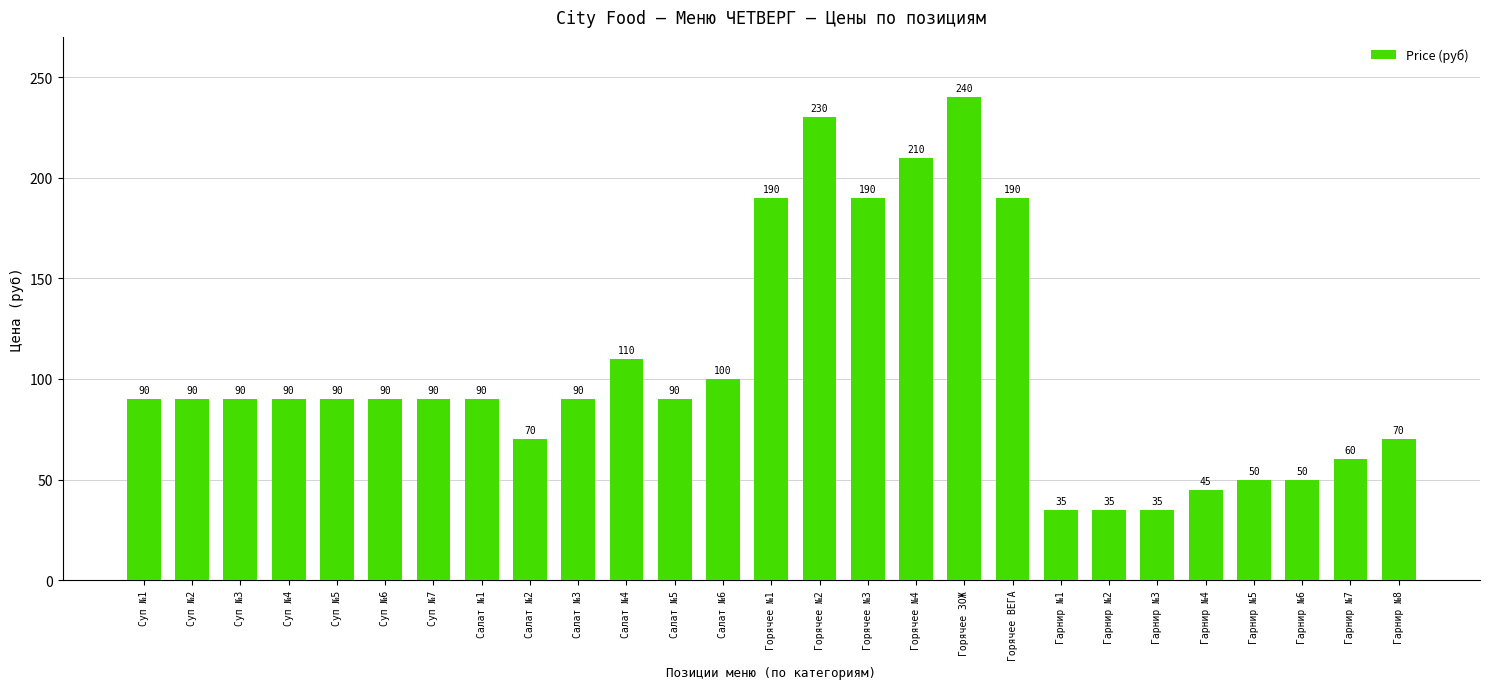

What is the difference between the second highest and minimum values?

195